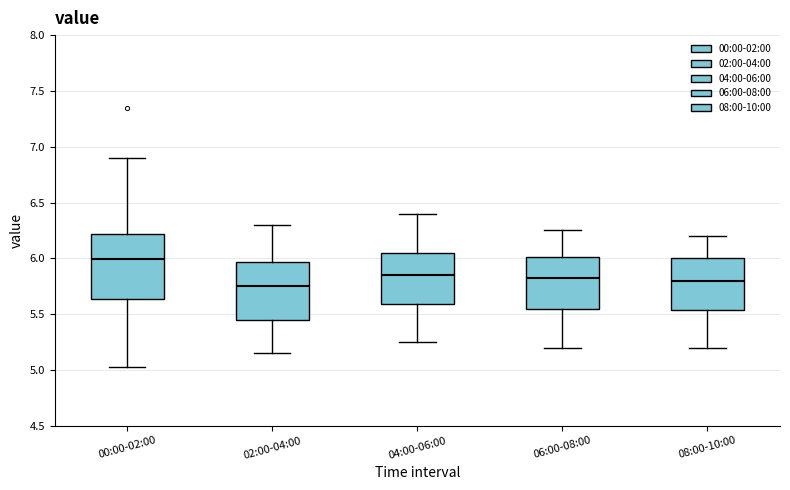

Reading left to right, transcribe this box plot: for each box, give where its median line is, the range the box spans, and where its two whiskers end, as read against the y-axis. The values are not printed on the chart, so give them approximately, as read against the axis.

00:00-02:00: median 6.00, box 5.65 to 6.20, whiskers 5.05 to 6.90
02:00-04:00: median 5.75, box 5.45 to 5.95, whiskers 5.15 to 6.30
04:00-06:00: median 5.85, box 5.60 to 6.05, whiskers 5.25 to 6.40
06:00-08:00: median 5.85, box 5.55 to 6.00, whiskers 5.20 to 6.25
08:00-10:00: median 5.80, box 5.55 to 6.00, whiskers 5.20 to 6.20